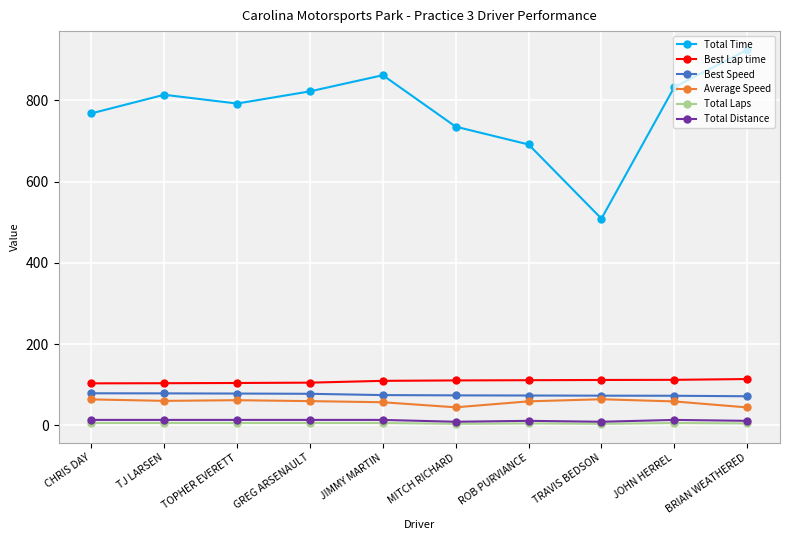

At which category does the chart reach its peak across all series?

BRIAN WEATHERED